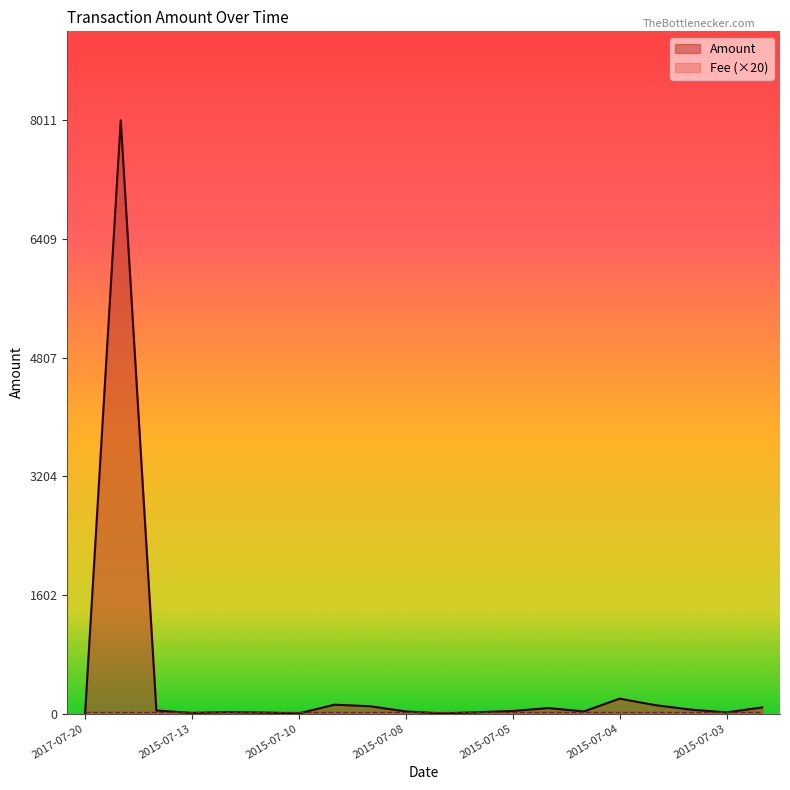

At which label is Amount closest to 4005?

2015-07-04